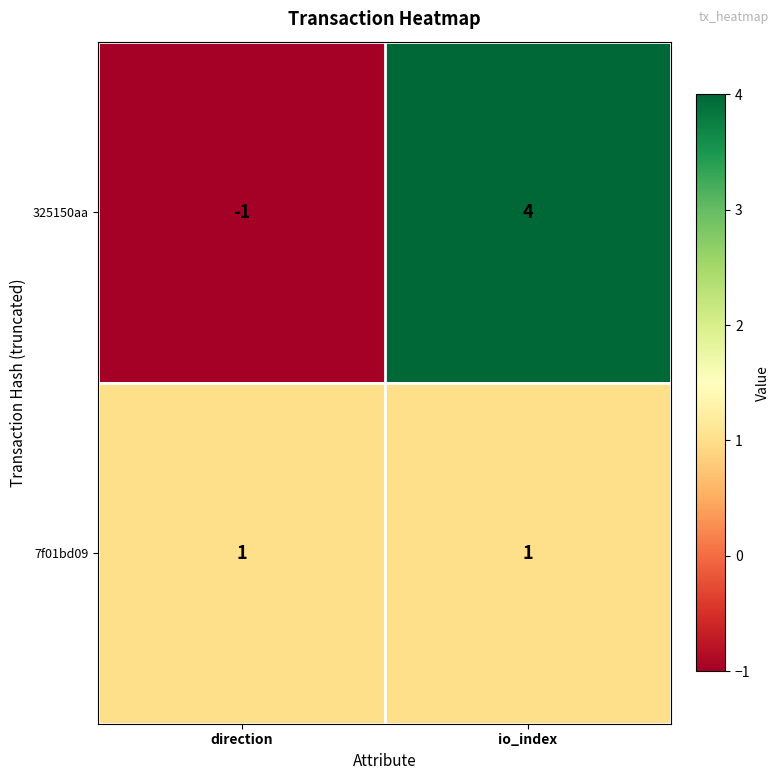

What is the total value across all series at io_index?

5